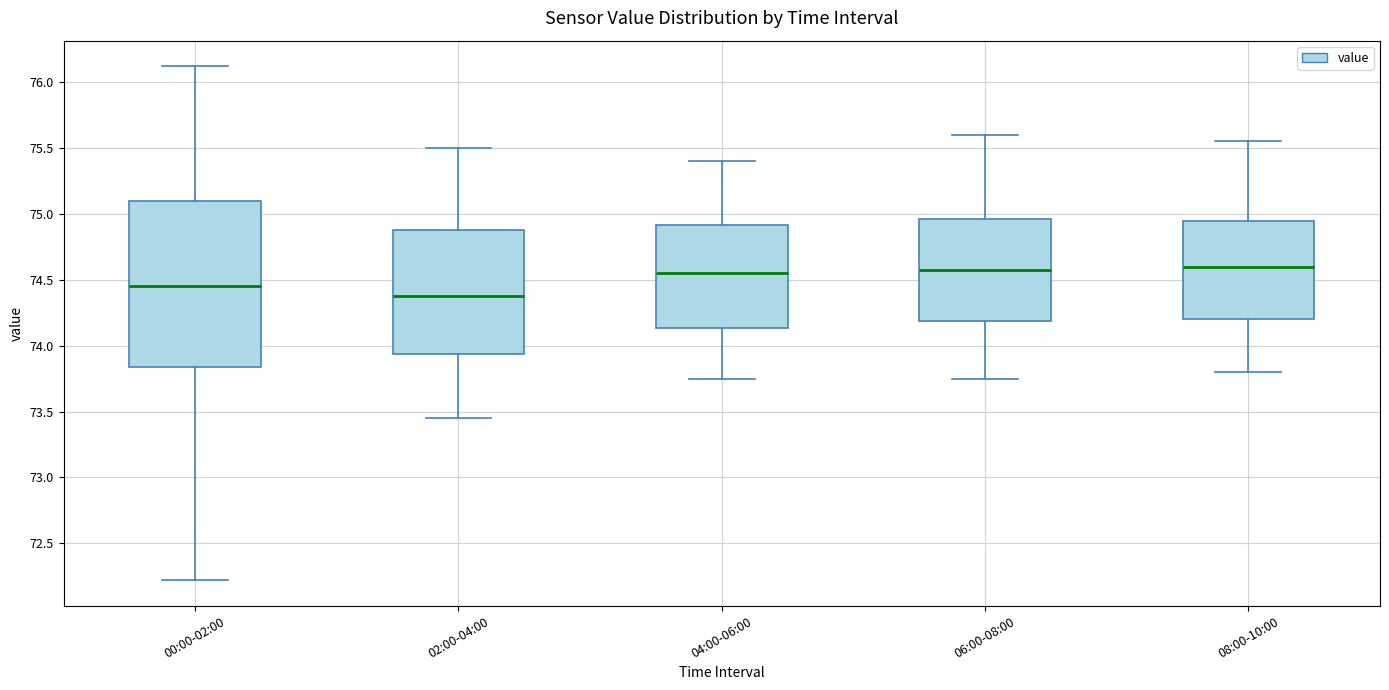

Comparing the boxes themselves (not the whiskers), which one is the tallest?

00:00-02:00